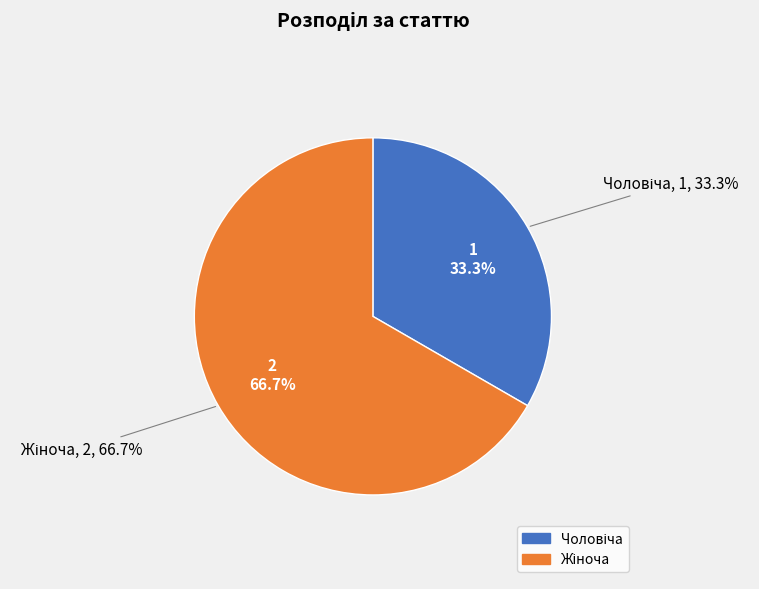

To the nearest percent, what percentage of the pie is Чоловіча?

33%